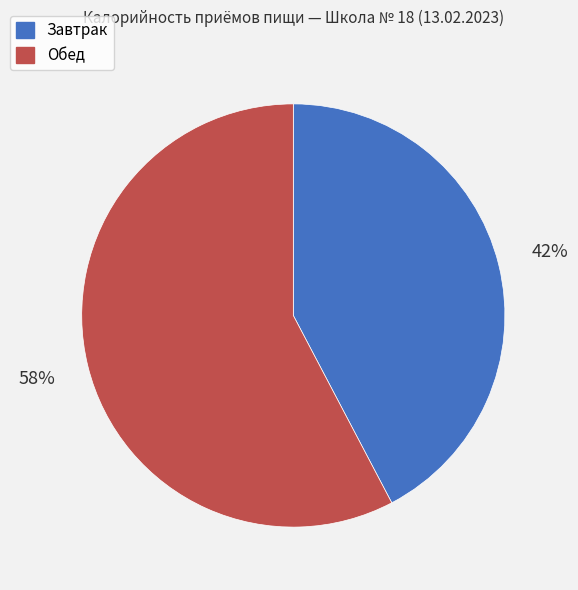

To the nearest percent, what is the combined percentage of Завтрак and Обед?

100%